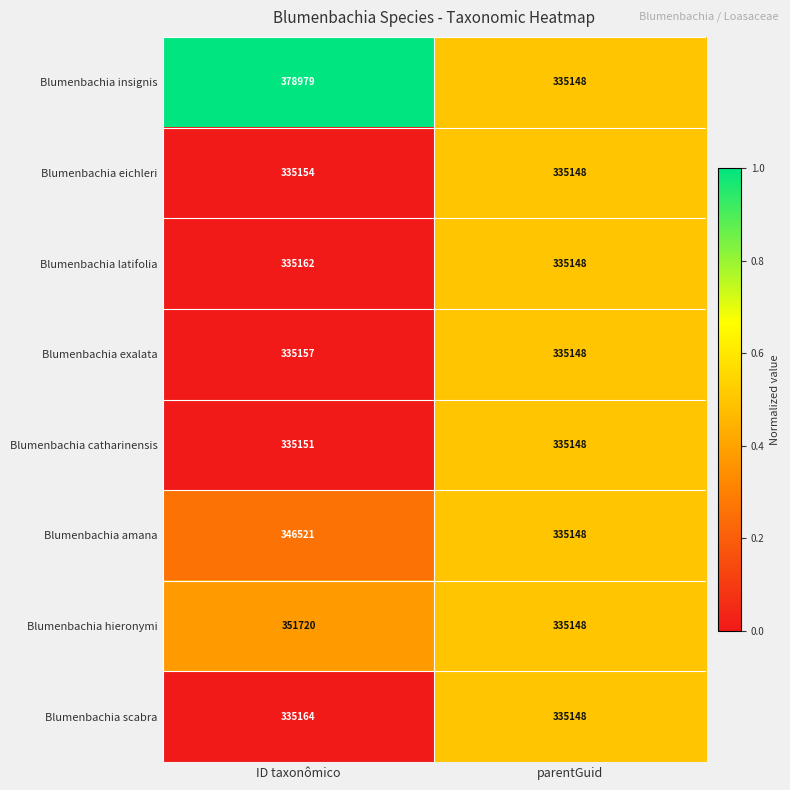

Rank the series by their maximum value, from lowest to highest.

Blumenbachia catharinensis, Blumenbachia eichleri, Blumenbachia exalata, Blumenbachia latifolia, Blumenbachia scabra, Blumenbachia amana, Blumenbachia hieronymi, Blumenbachia insignis